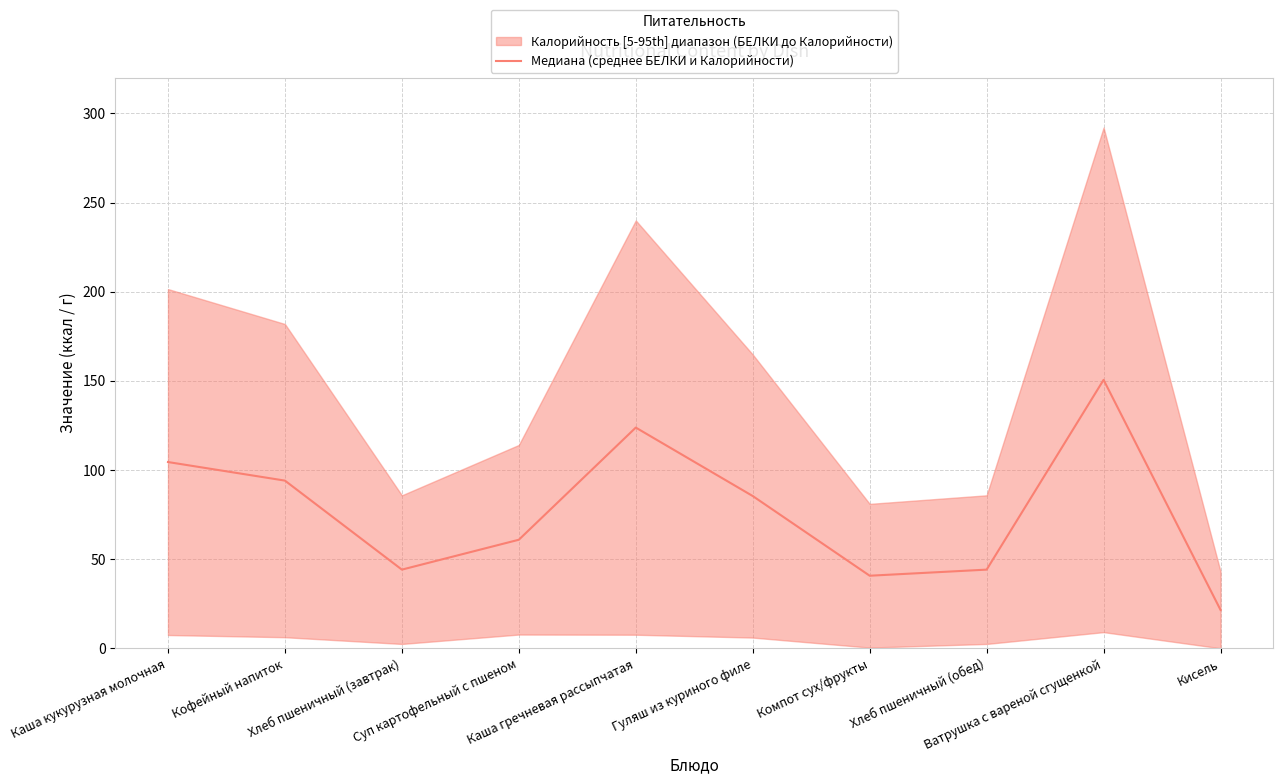

How many points are lower than both their immediate neighbors (excluding endpoints)?

2